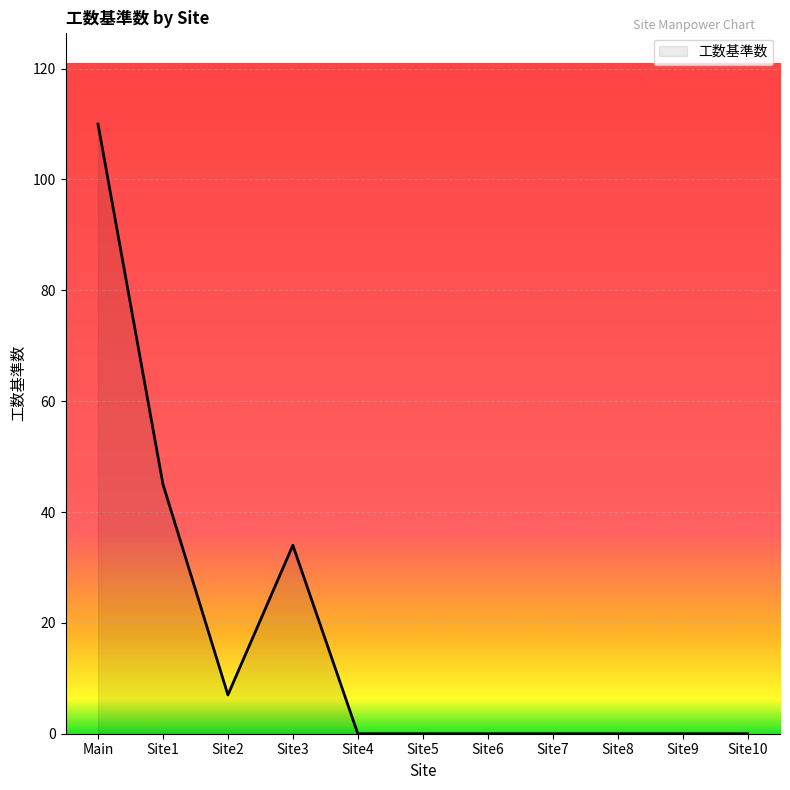

Is it true that the value at Site7 is 0?

True